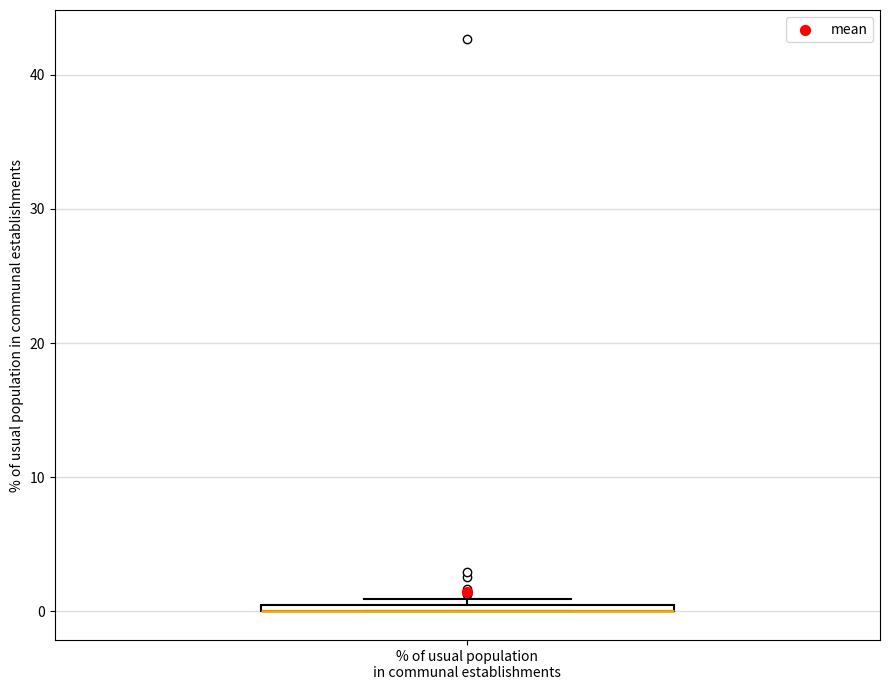

Where is the upper edge of the box for % of usual population in communal establishments on the y-axis? The values are not printed on the chart, so give them approximately, as read against the axis.

1